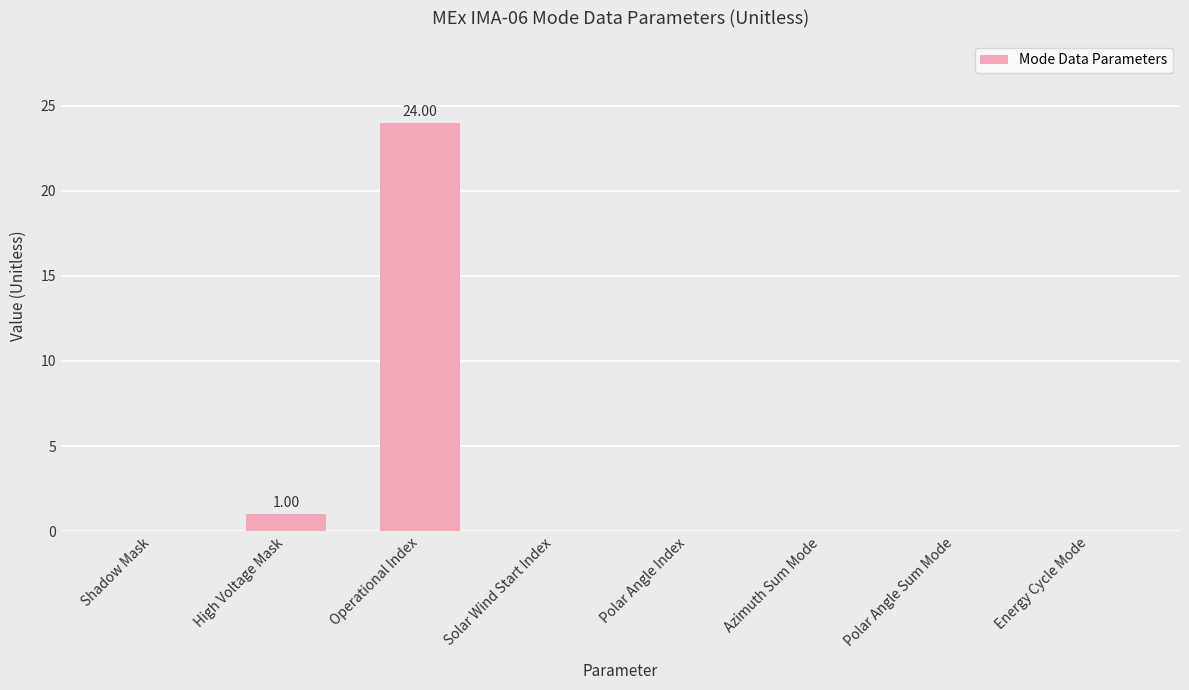

How many data points does each series have?

8